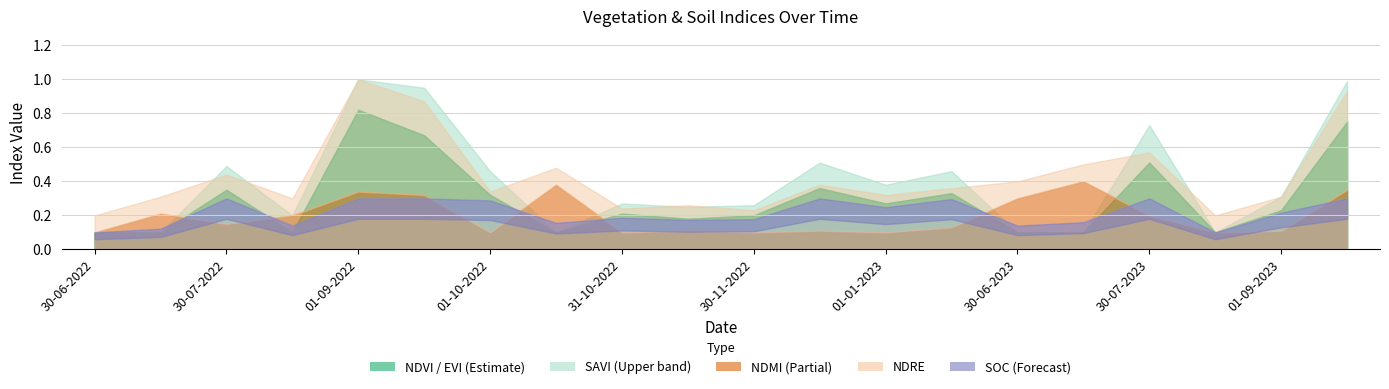

How many interior local peaks does the savi series have?

6